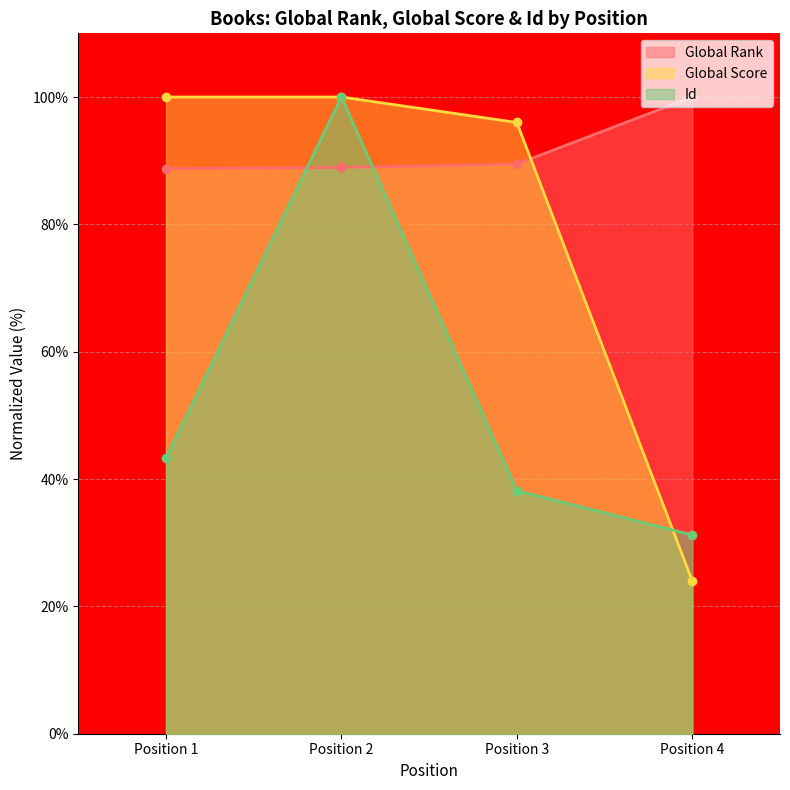

What is the minimum value for Global Rank?

88.7